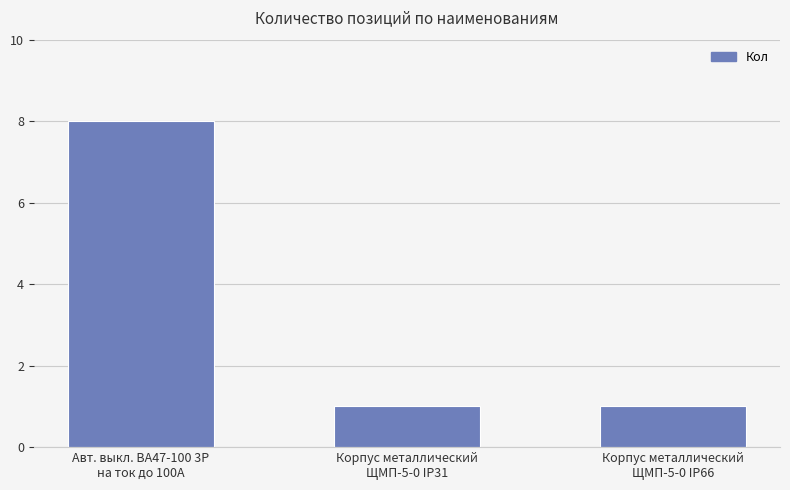

What is the greatest value displayed?

8